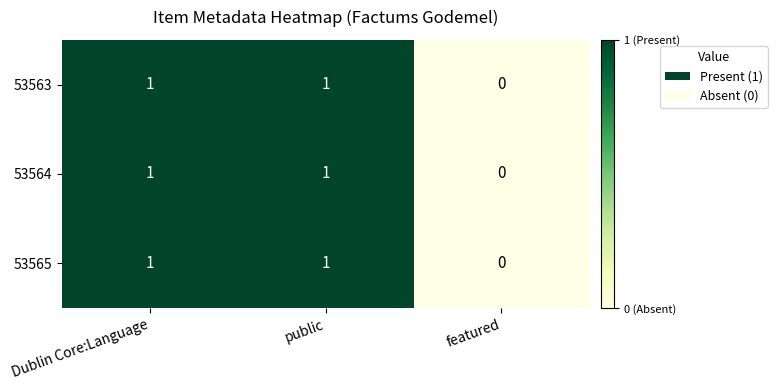

The 53563 series shows -1 at featured. True or false?

False